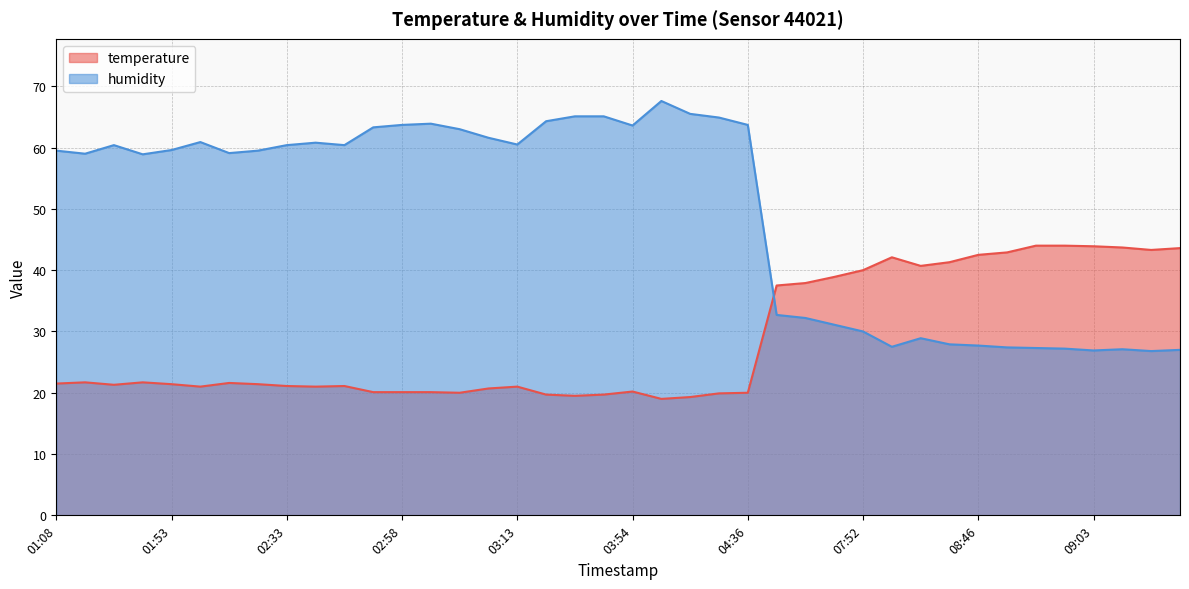

What is the difference between the maximum and second lowest values in the temperature series?

24.7